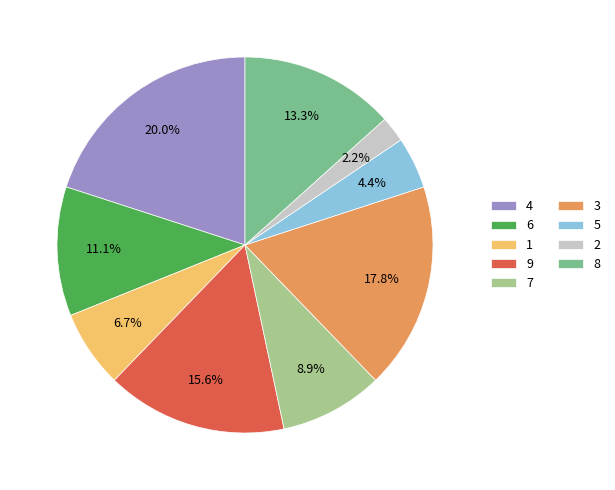

Does 1 account for over 50% of the chart?

No